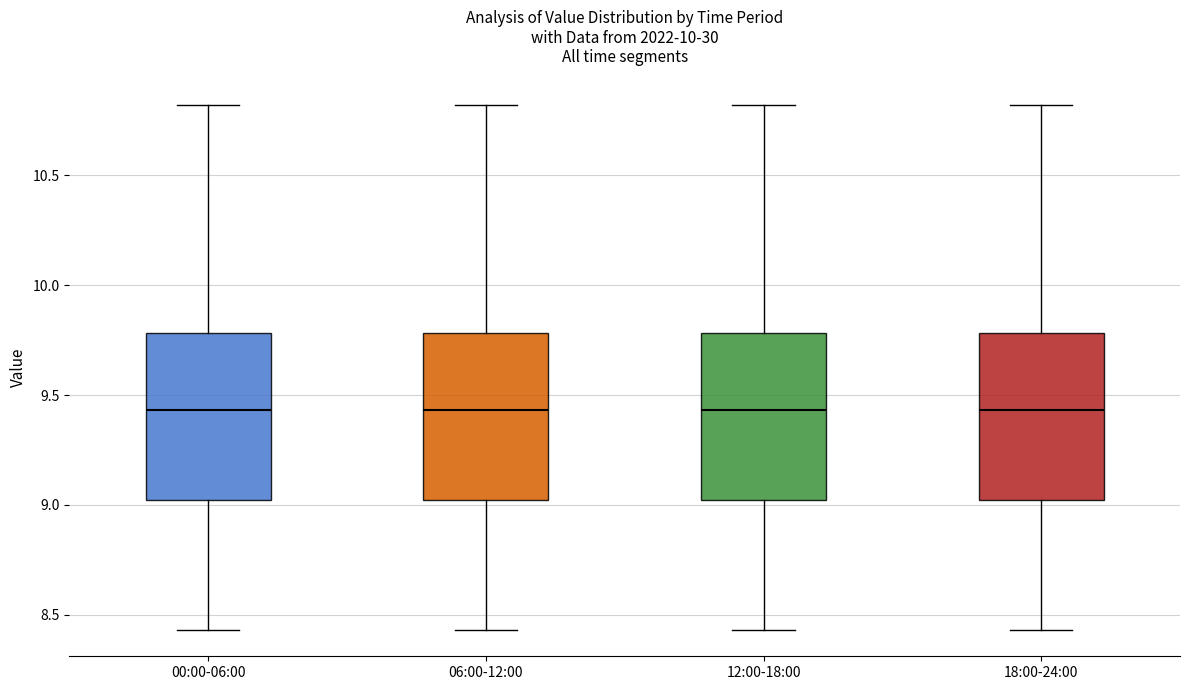

Where is the upper edge of the box for 12:00-18:00 on the y-axis? The values are not printed on the chart, so give them approximately, as read against the axis.

9.80